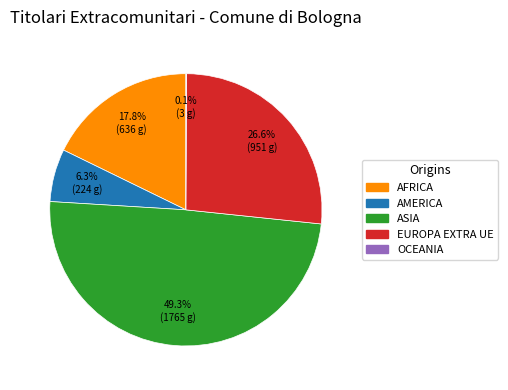

Which has a higher value, AFRICA or EUROPA EXTRA UE?

EUROPA EXTRA UE